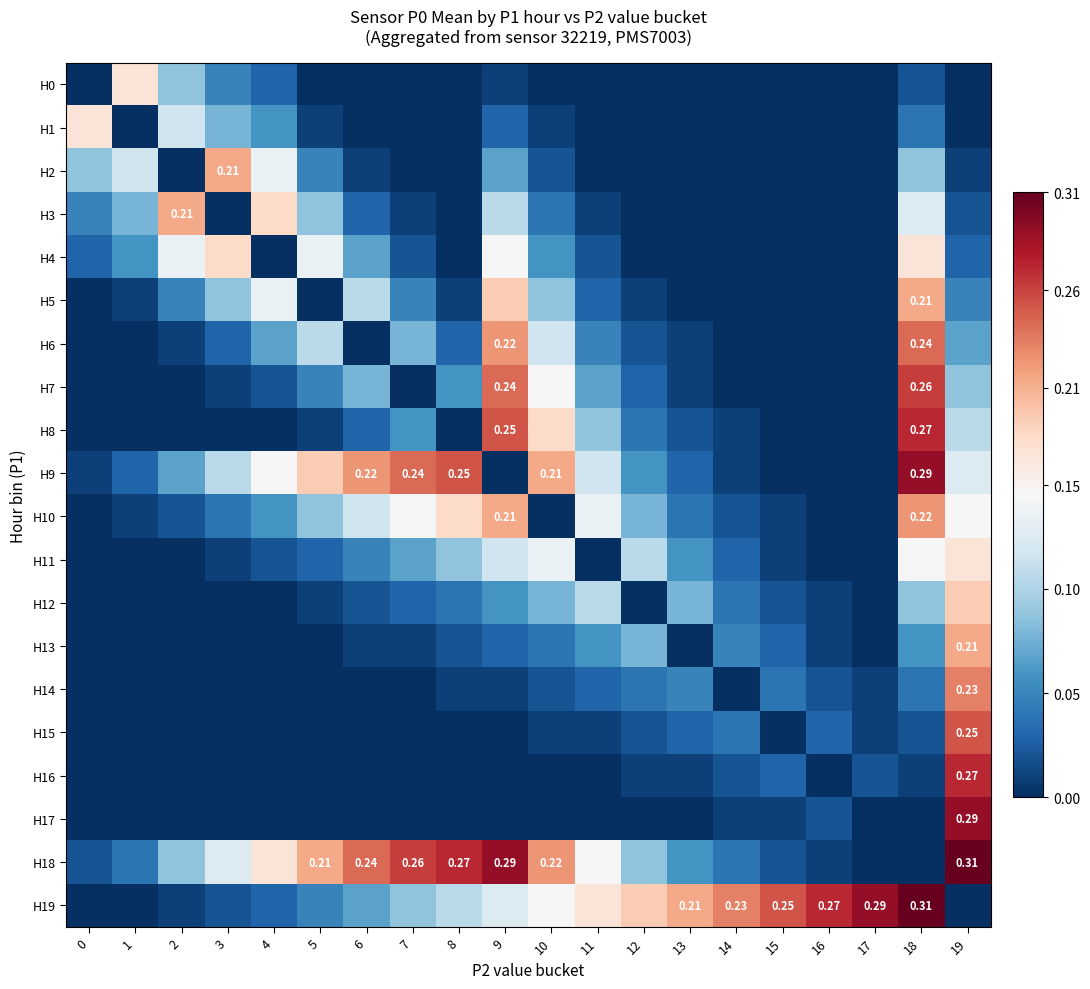

The value of H19 at 1 is 0.0. True or false?

True